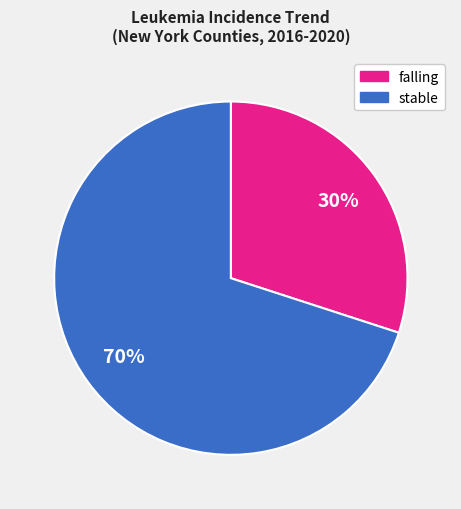

Which slice is the smallest?

falling